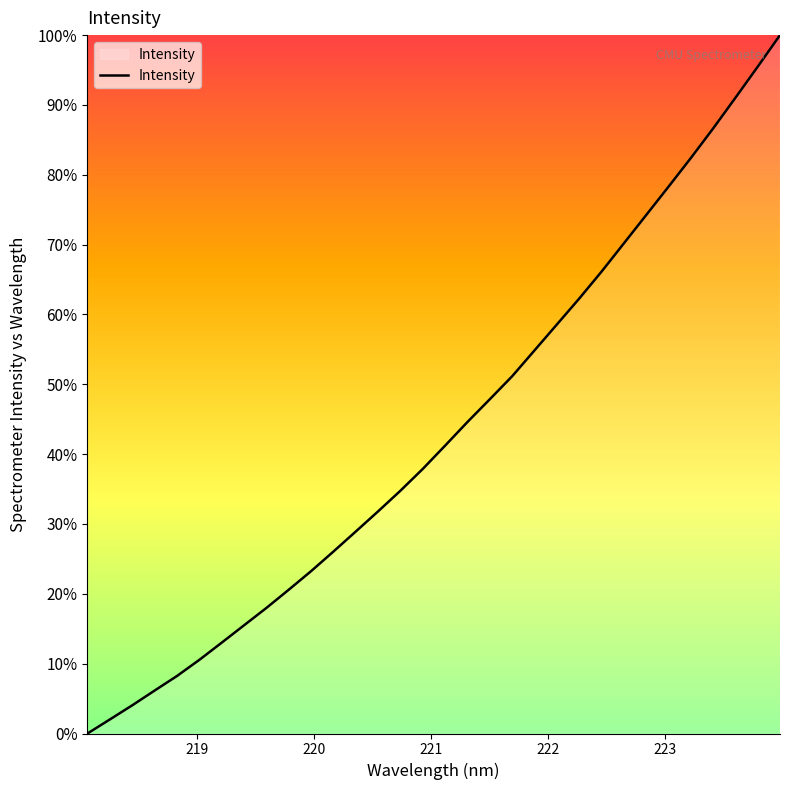

What is the difference between the maximum and minimum values?

100.0